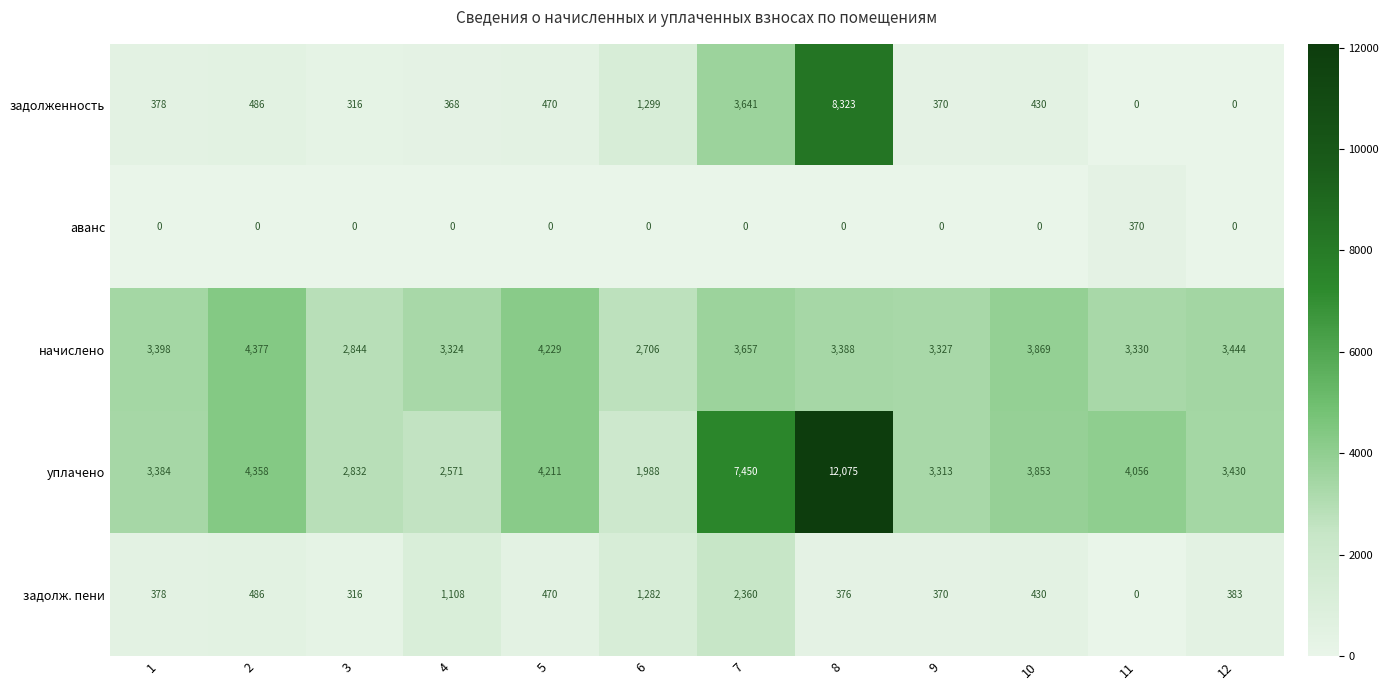

The аванс series shows 115 at 3. True or false?

False